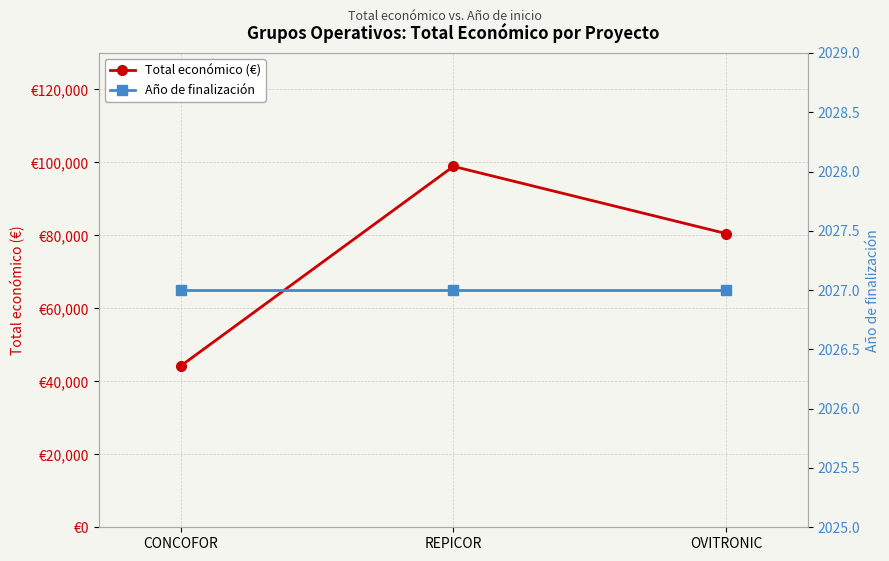

At which label is Año de finalización closest to 2027?

CONCOFOR